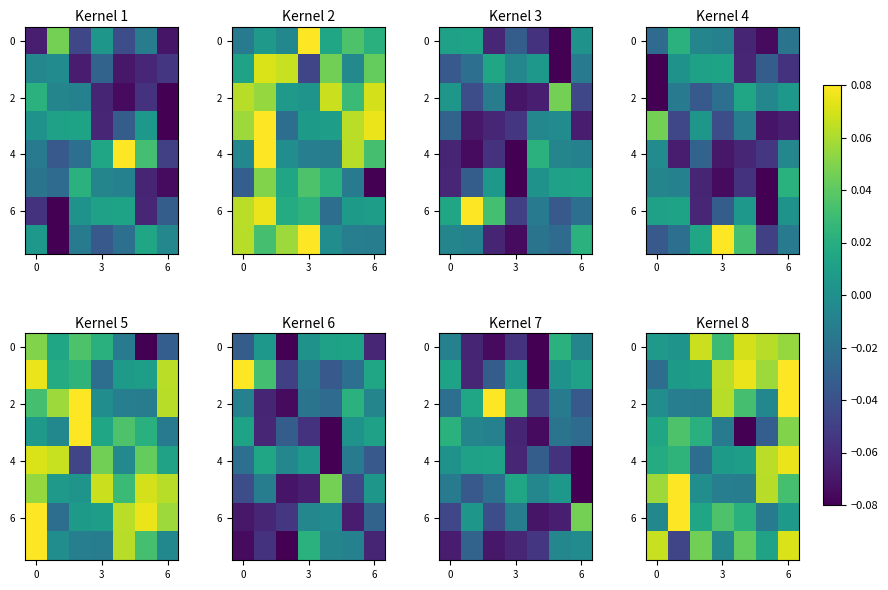

Which category has the highest value across all series?

6